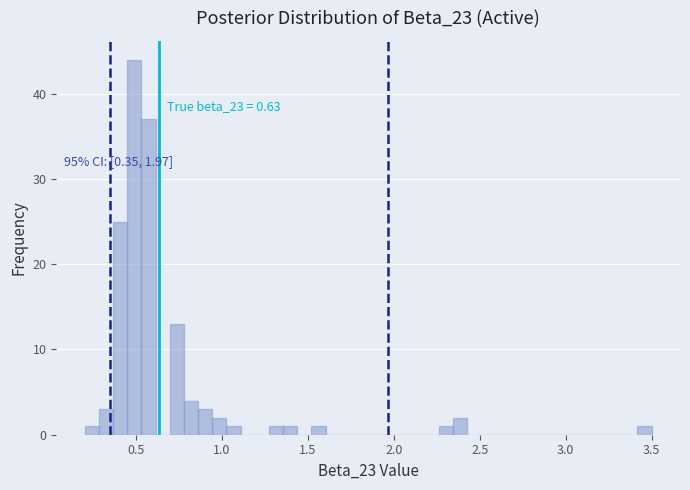

Read against the x-axis, roughly where is the centre of the tallest bar?

0.50